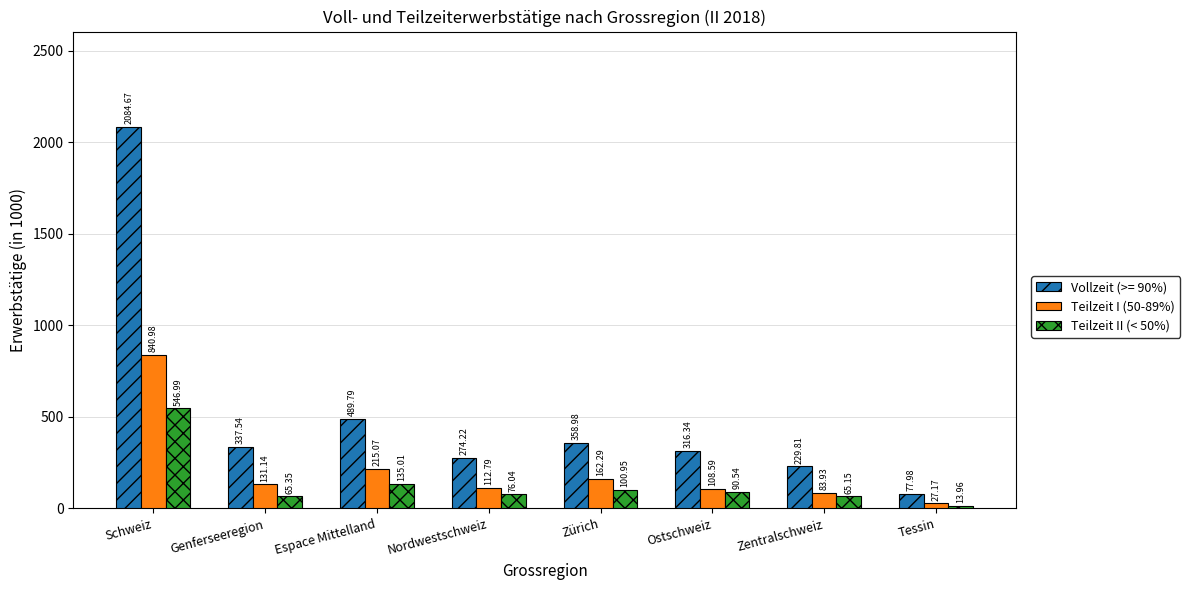

What are all the series names shown in the legend?

Vollzeit (>= 90%), Teilzeit I (50-89%), Teilzeit II (< 50%)